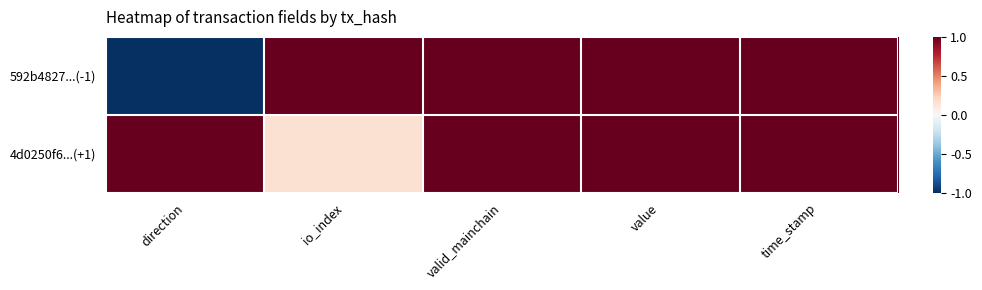

Reading right to left, transcribe all the data shown in this chart.

592b4827...(-1): time_stamp=1.0	value=1.0	valid_mainchain=1.0	io_index=1.0	direction=-1.0
4d0250f6...(+1): time_stamp=1.0	value=1.0	valid_mainchain=1.0	io_index=0.1	direction=1.0